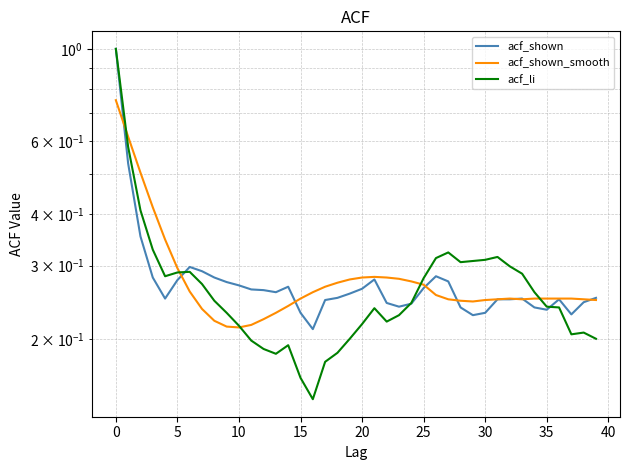

The acf_li series shows 0.2 at 36. True or false?

True